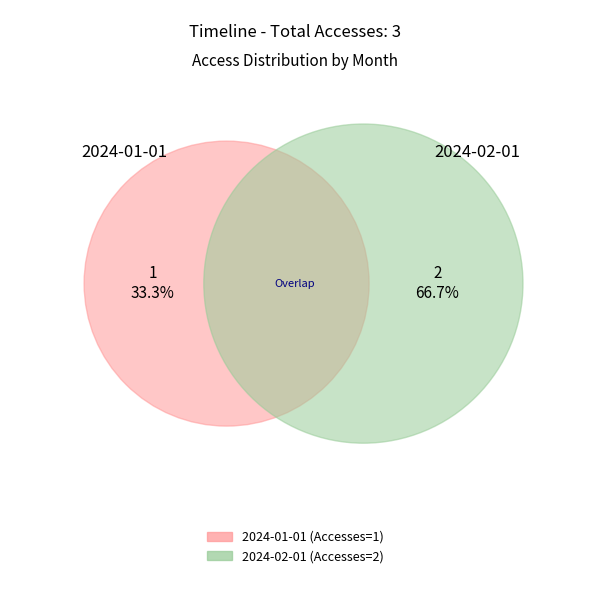

What percentage is the 2024-02-01 slice, to the nearest percent?

67%